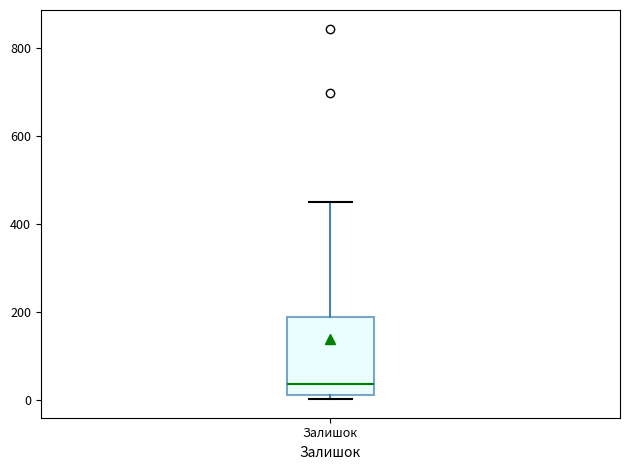

Where is the lower edge of the box for Залишок on the y-axis? The values are not printed on the chart, so give them approximately, as read against the axis.

20